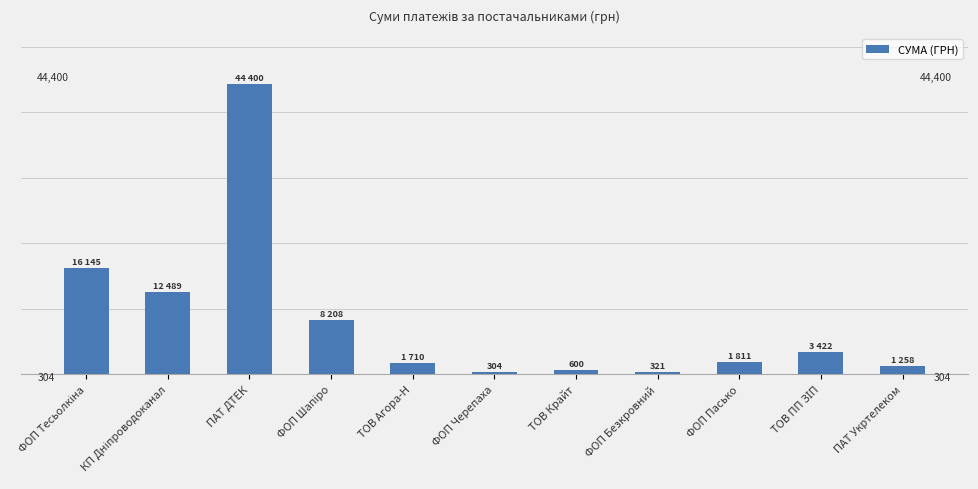

Which has a higher value, ПАТ Укртелеком or ФОП Пасько?

ФОП Пасько